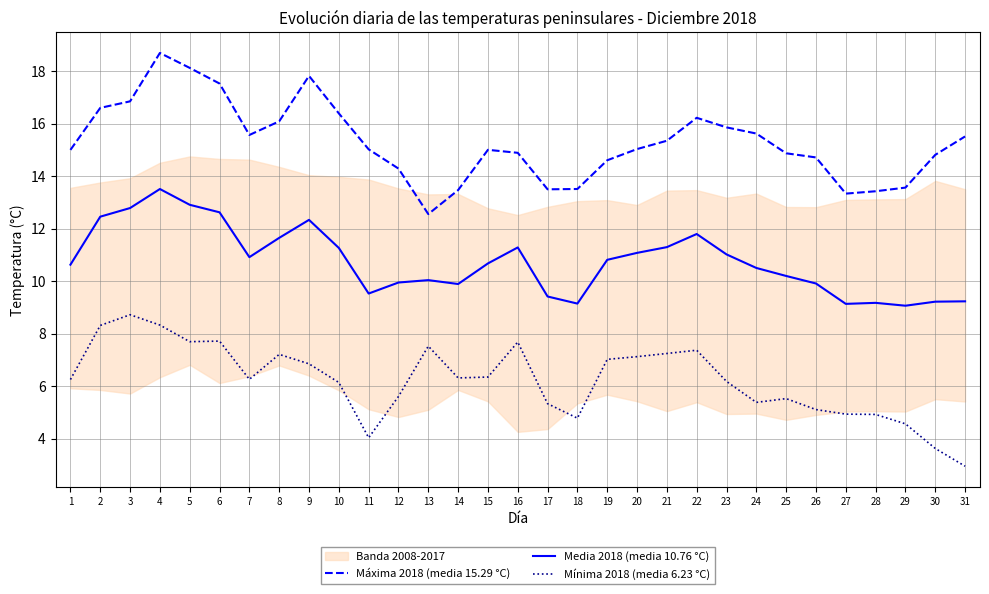

What is the difference between the maximum and minimum values in the Máxima 2018 (media 15.29 °C) series?

6.1